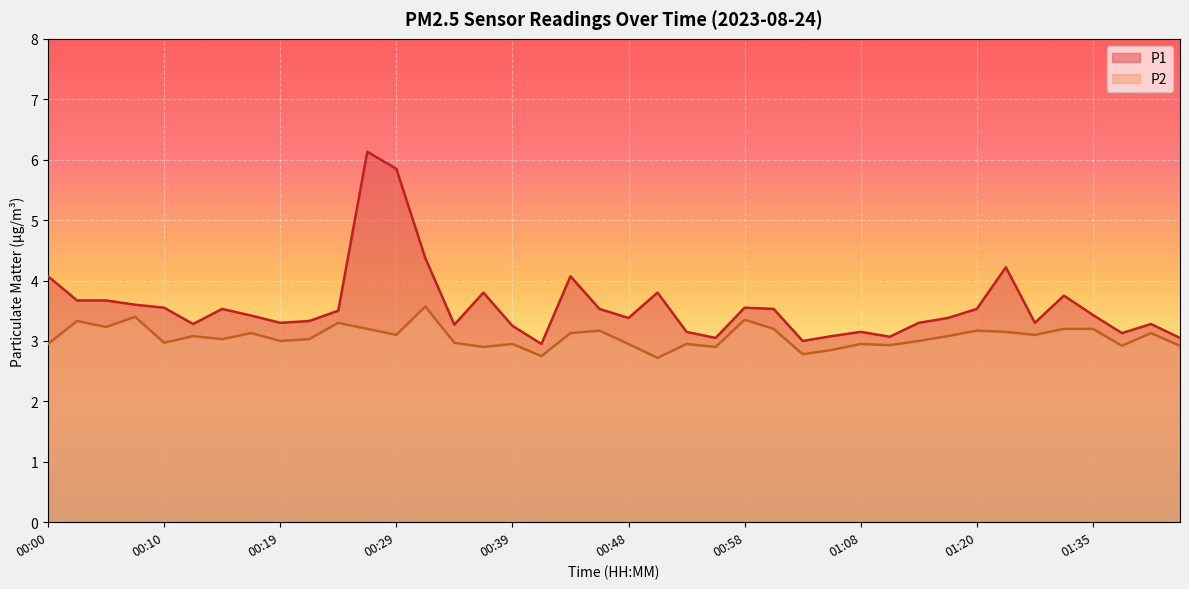

True or false: P2 and P1 intersect in this chart.

False